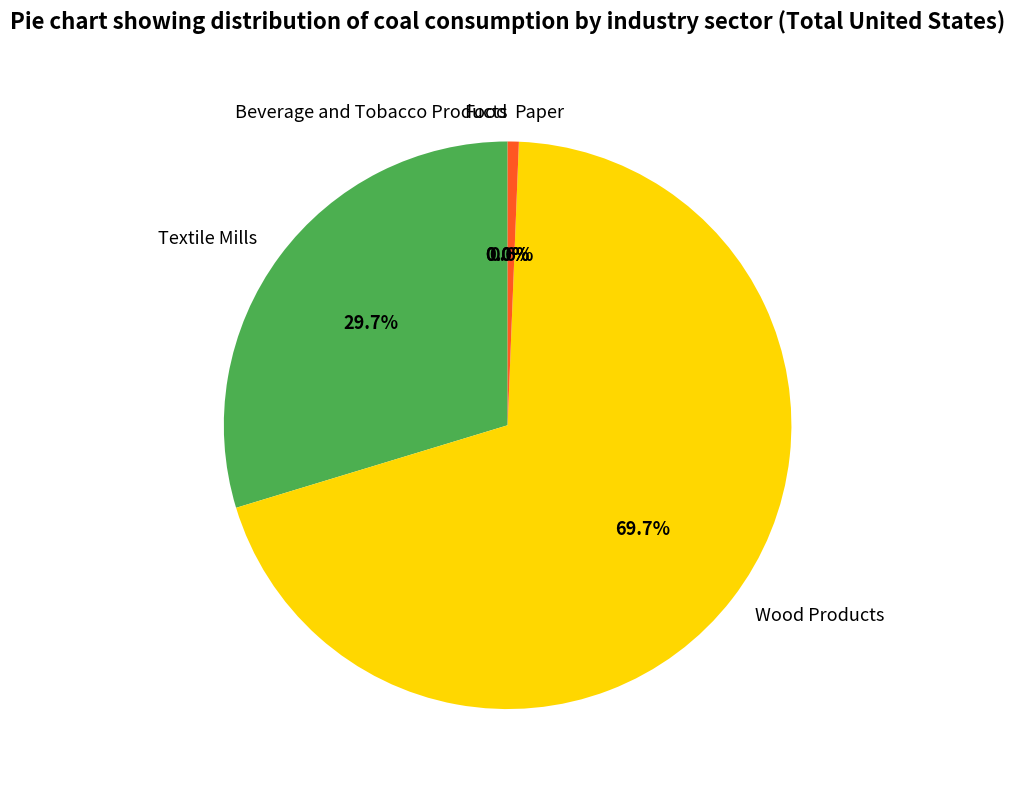

Is there any slice that represents more than half of the pie?

Yes